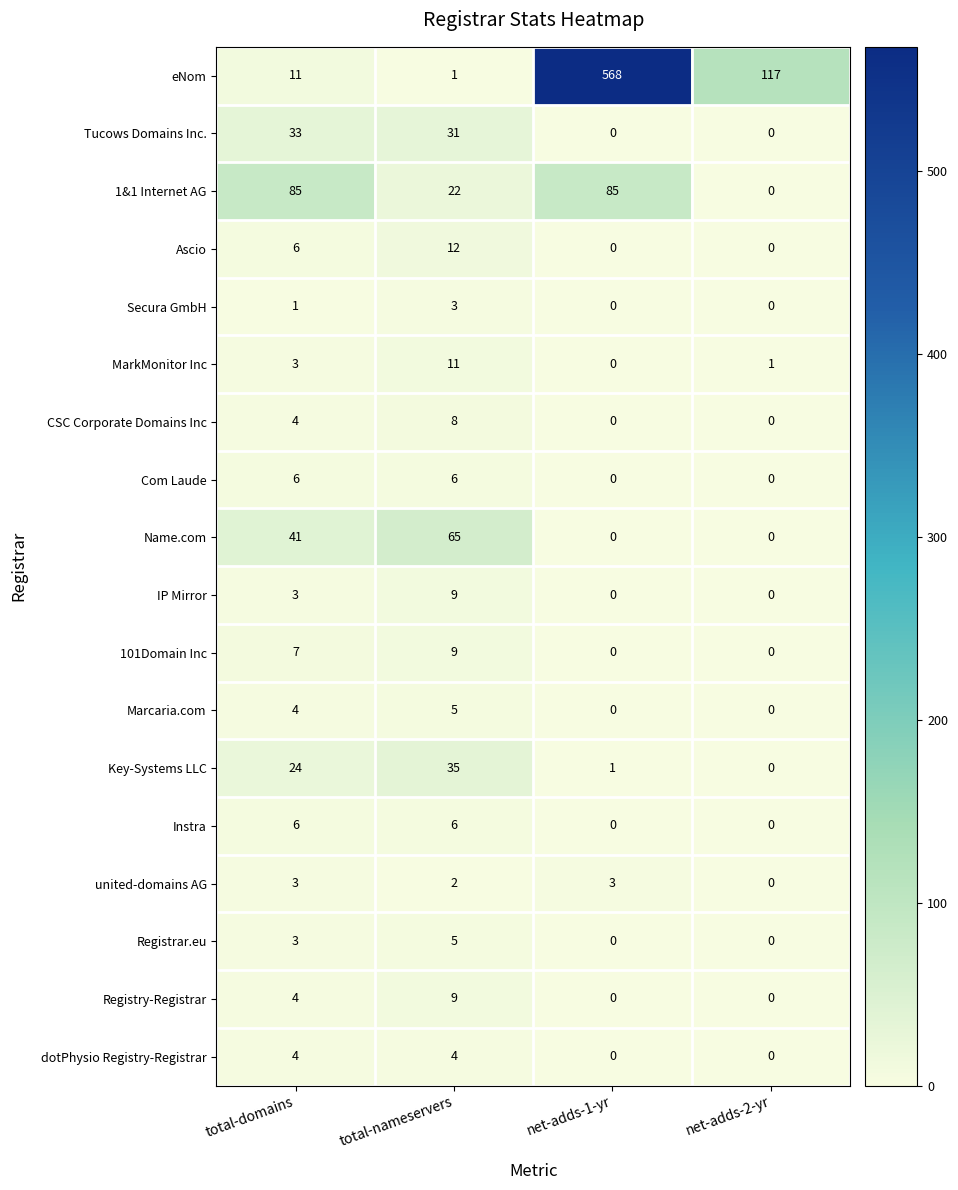

The 1&1 Internet AG series shows 124 at total-domains. True or false?

False